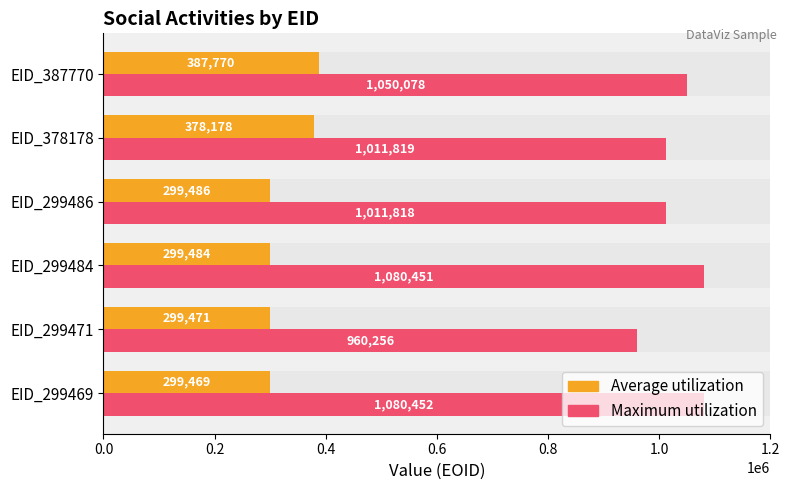

What are all the series names shown in the legend?

Average utilization, Maximum utilization